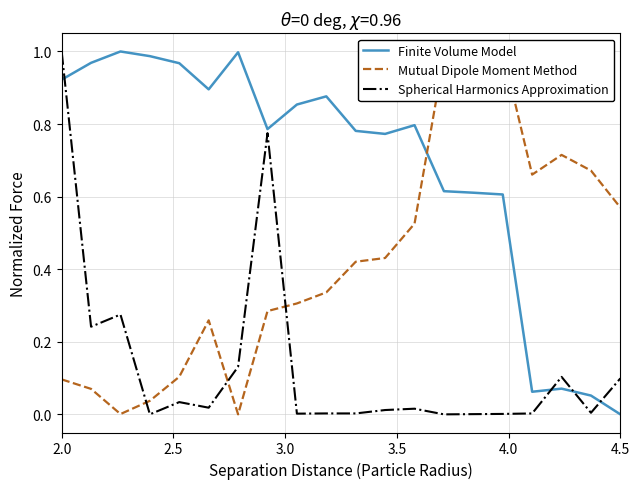

Which category has the highest value in the Spherical Harmonics Approximation series?

2.0